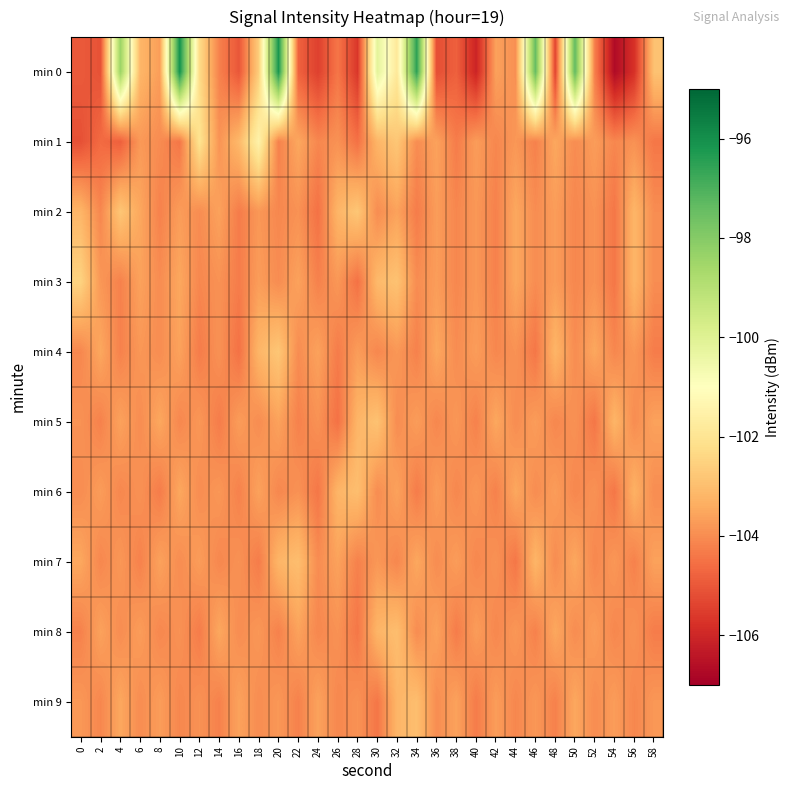

Count the number of data series in this chart.

10